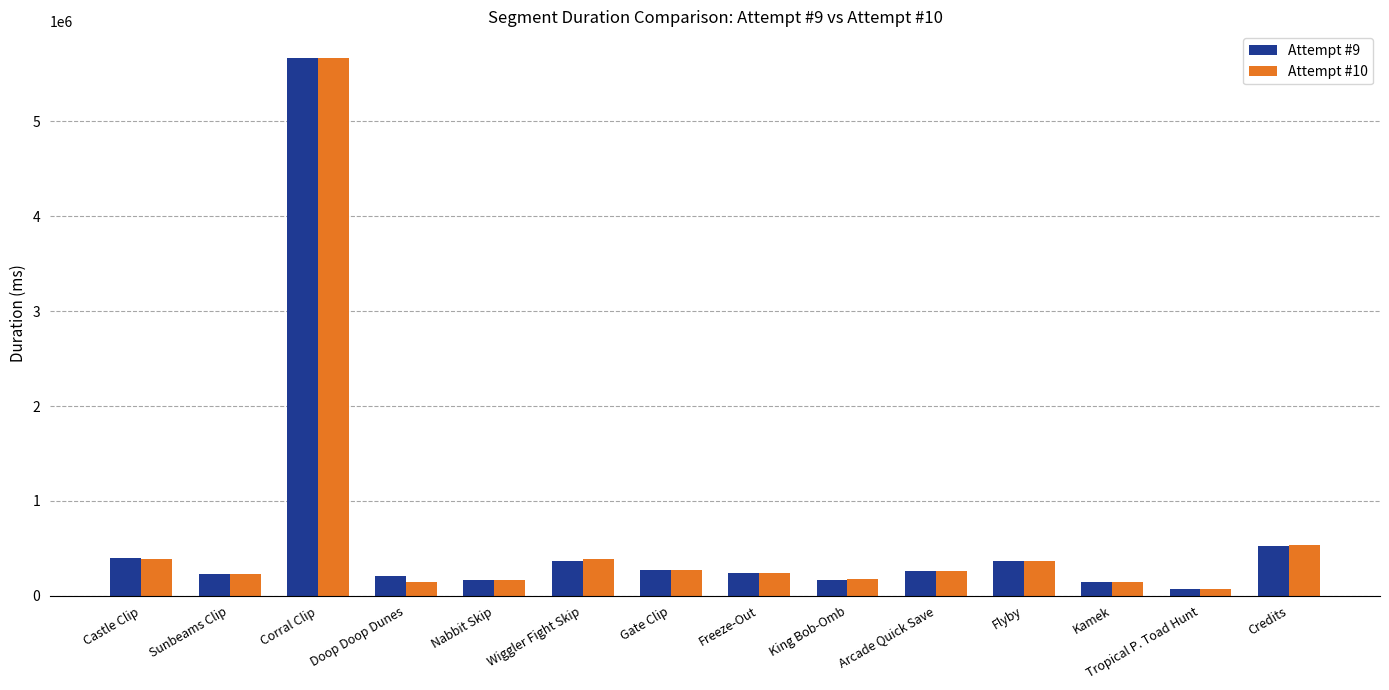

What are all the series names shown in the legend?

Attempt #9, Attempt #10